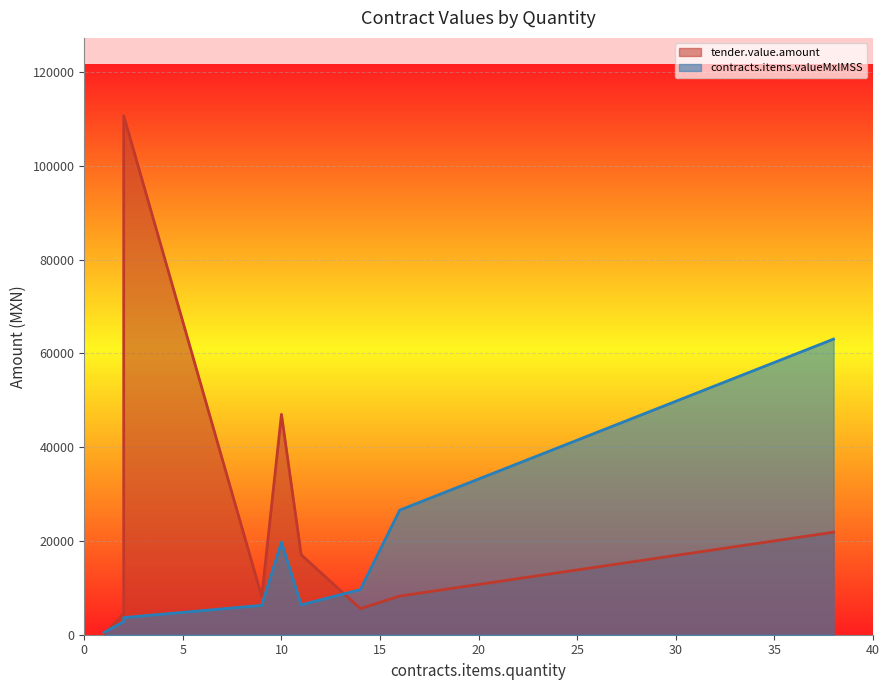

Which series changed the most between 14 and 1?

contracts.items.valueMxIMSS